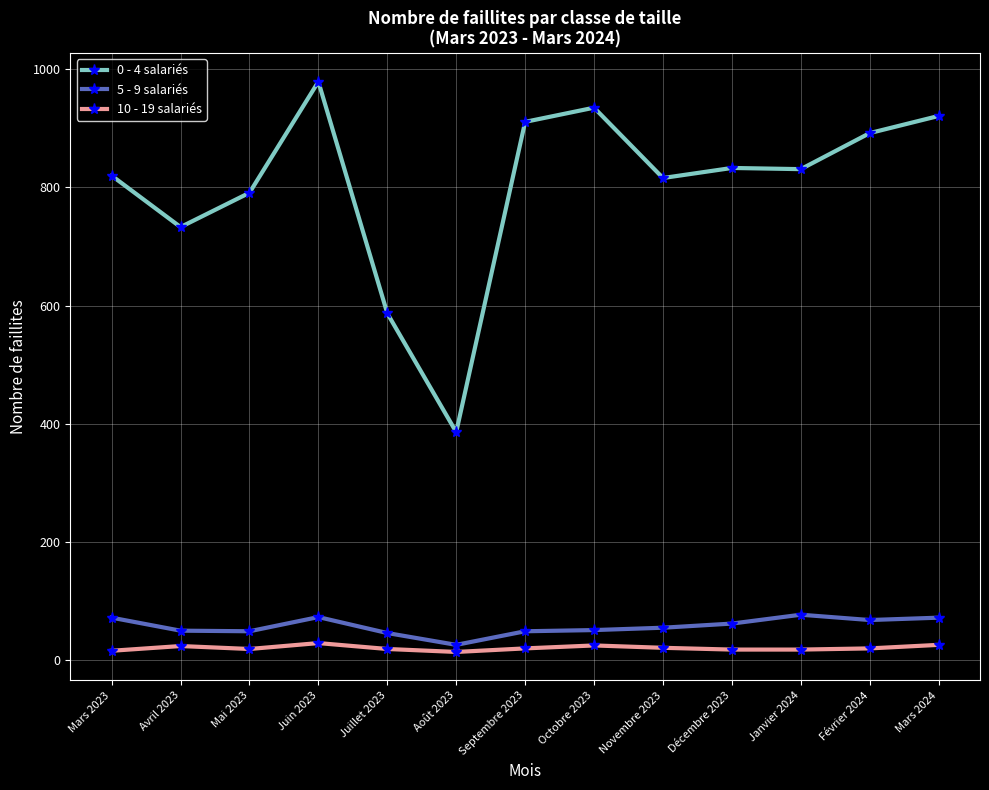

What is the label of the 12th point from the left?

Février 2024